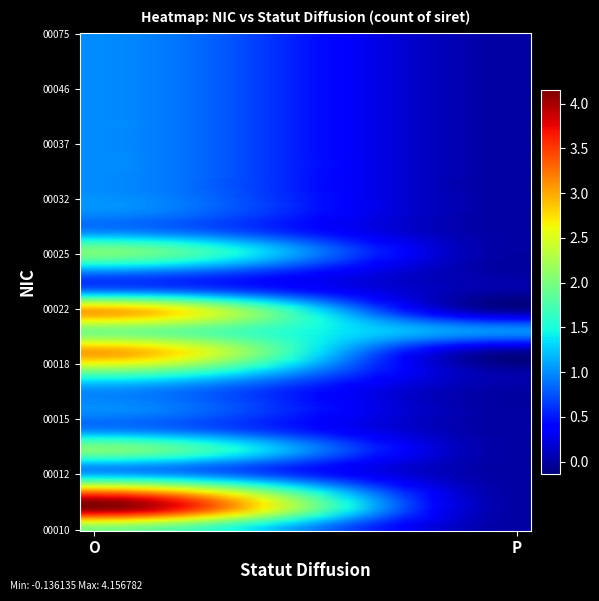

Count the number of categories in the chart.

2